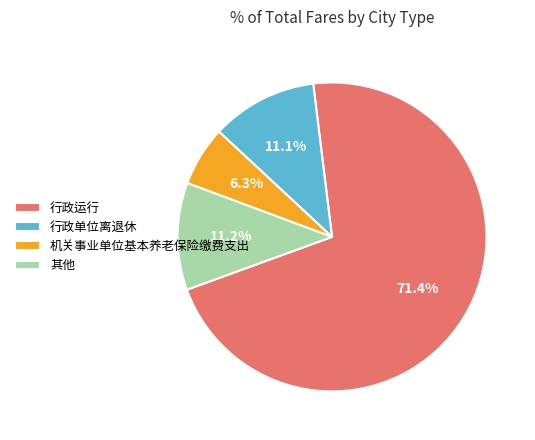

Which has a higher value, 行政单位离退休 or 机关事业单位基本养老保险缴费支出?

行政单位离退休